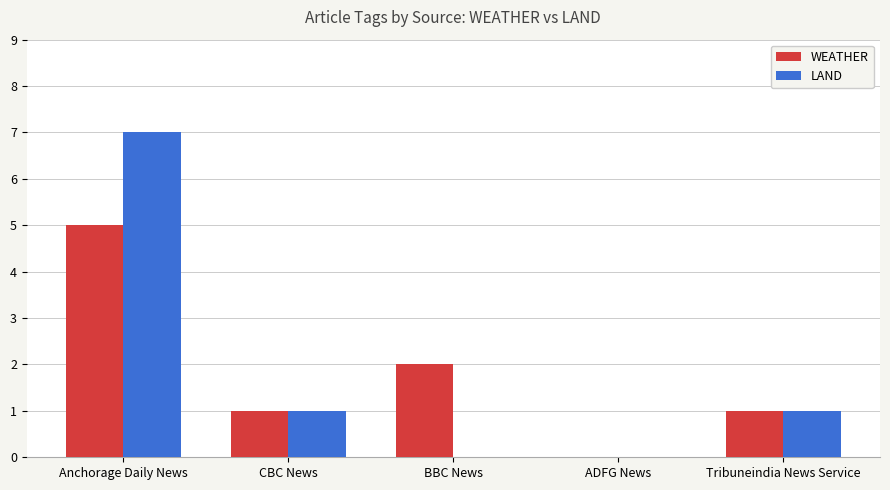

Count the number of data series in this chart.

2